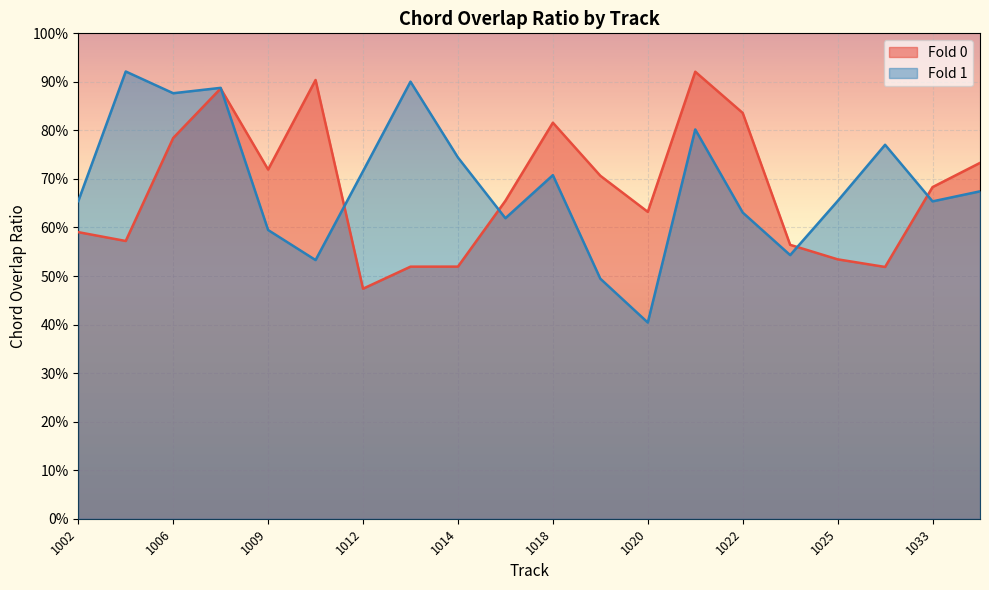

Reading left to right, transcribe all the data shown in this chart.

Fold 0: 1002=0.6	1003=0.6	1006=0.8	1007=0.9	1009=0.7	1011=0.9	1012=0.5	1013=0.5	1014=0.5	1016=0.7	1018=0.8	1019=0.7	1020=0.6	1021=0.9	1022=0.8	1024=0.6	1025=0.5	1032=0.5	1033=0.7	1034=0.7
Fold 1: 1002=0.7	1003=0.9	1006=0.9	1007=0.9	1009=0.6	1011=0.5	1012=0.7	1013=0.9	1014=0.7	1016=0.6	1018=0.7	1019=0.5	1020=0.4	1021=0.8	1022=0.6	1024=0.5	1025=0.7	1032=0.8	1033=0.7	1034=0.7